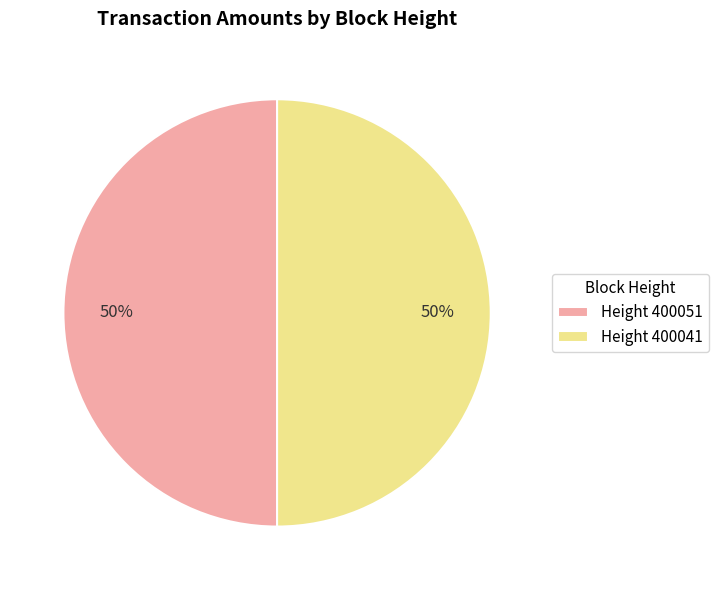

To the nearest percent, what percentage of the pie is Height 400051?

50%